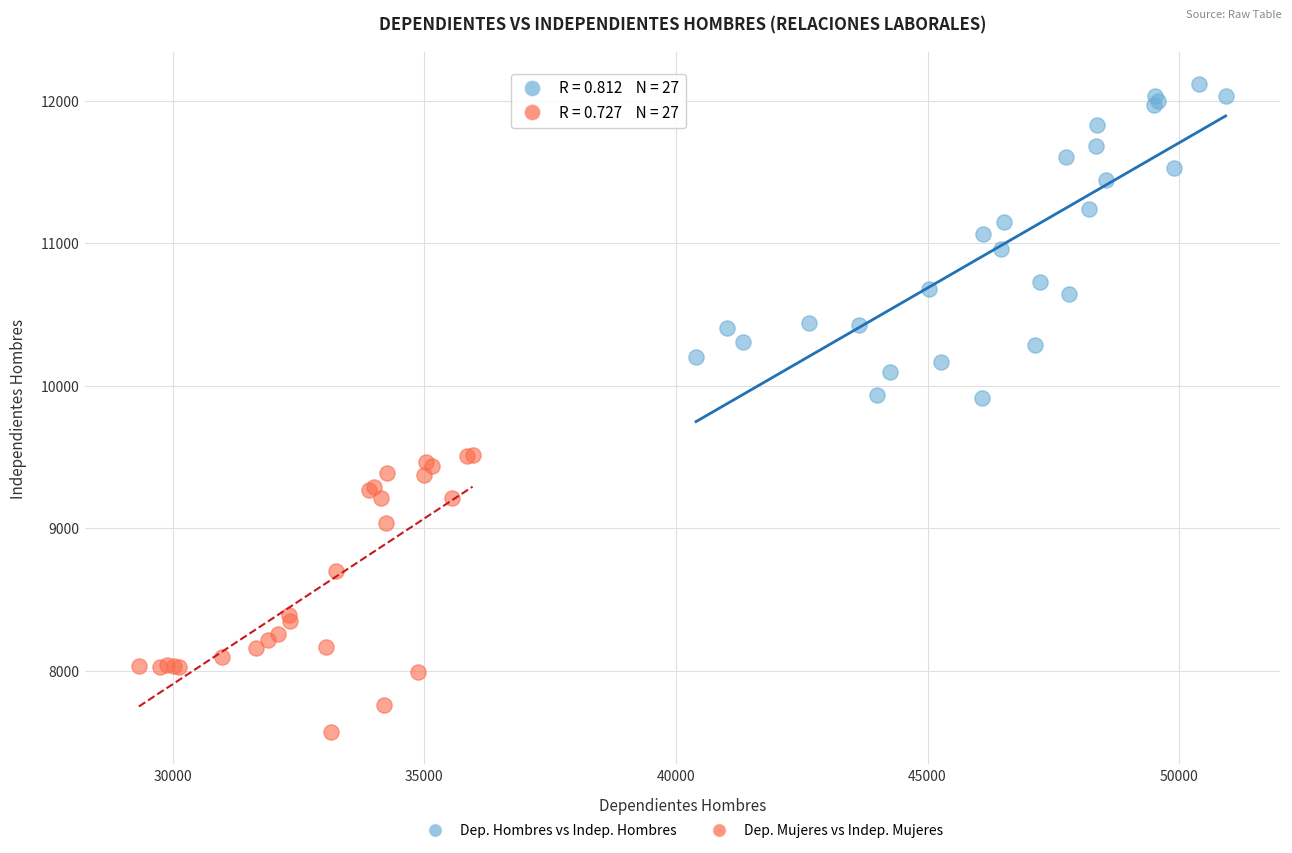

What are all the series names shown in the legend?

Dep. Hombres vs Indep. Hombres, Dep. Mujeres vs Indep. Mujeres